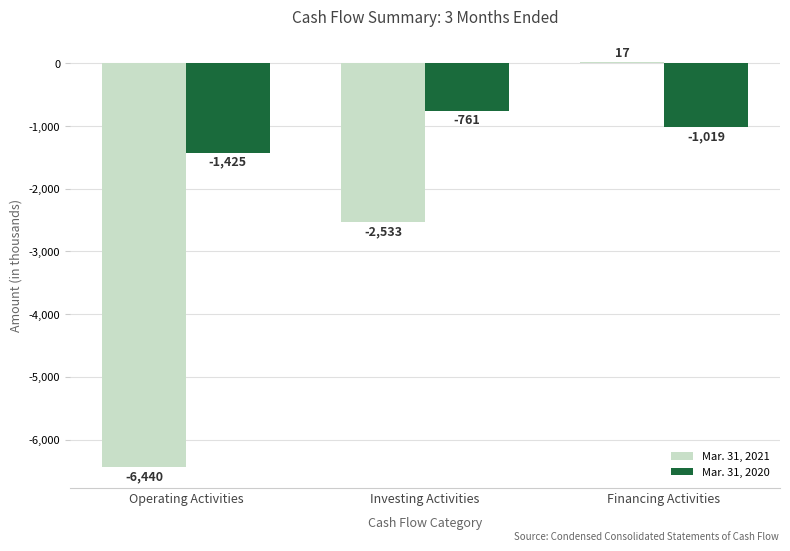

At which label does Mar. 31, 2020 first exceed -1019?

Investing Activities